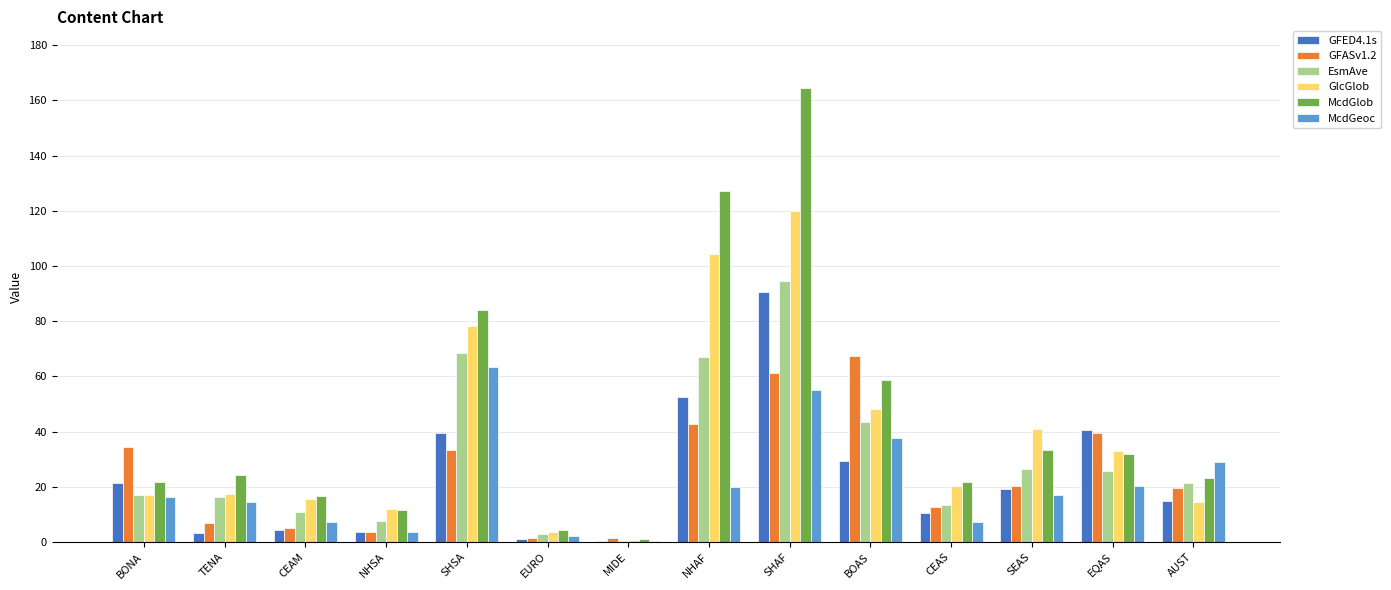

Does the chart contain stacked bars?

No